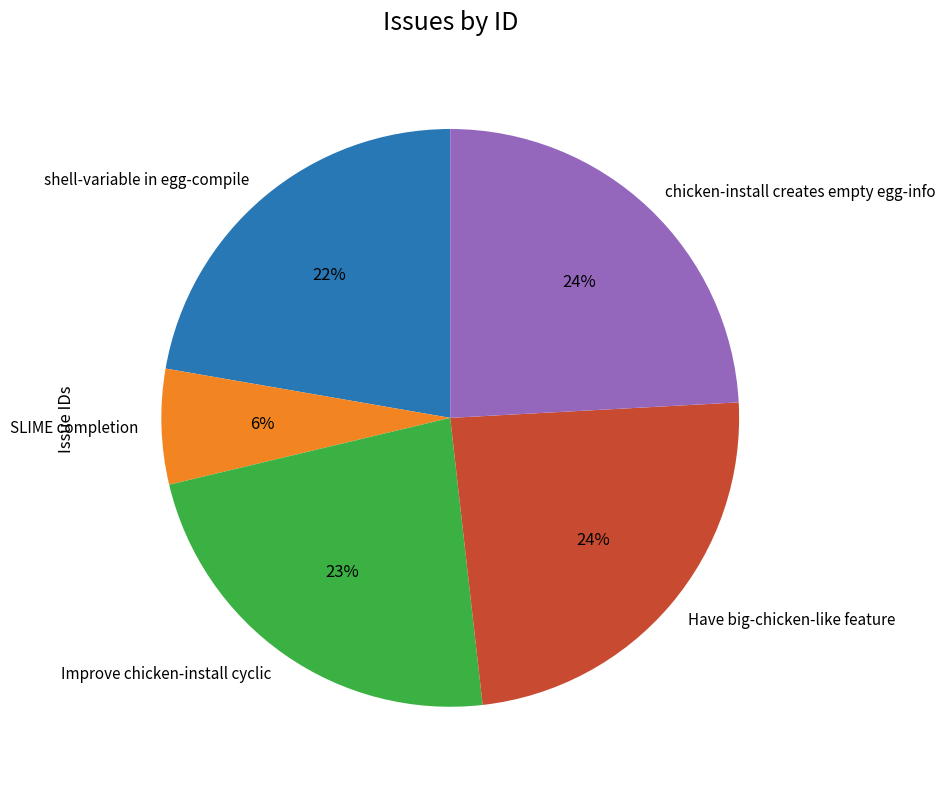

Does any single category account for the majority?

No